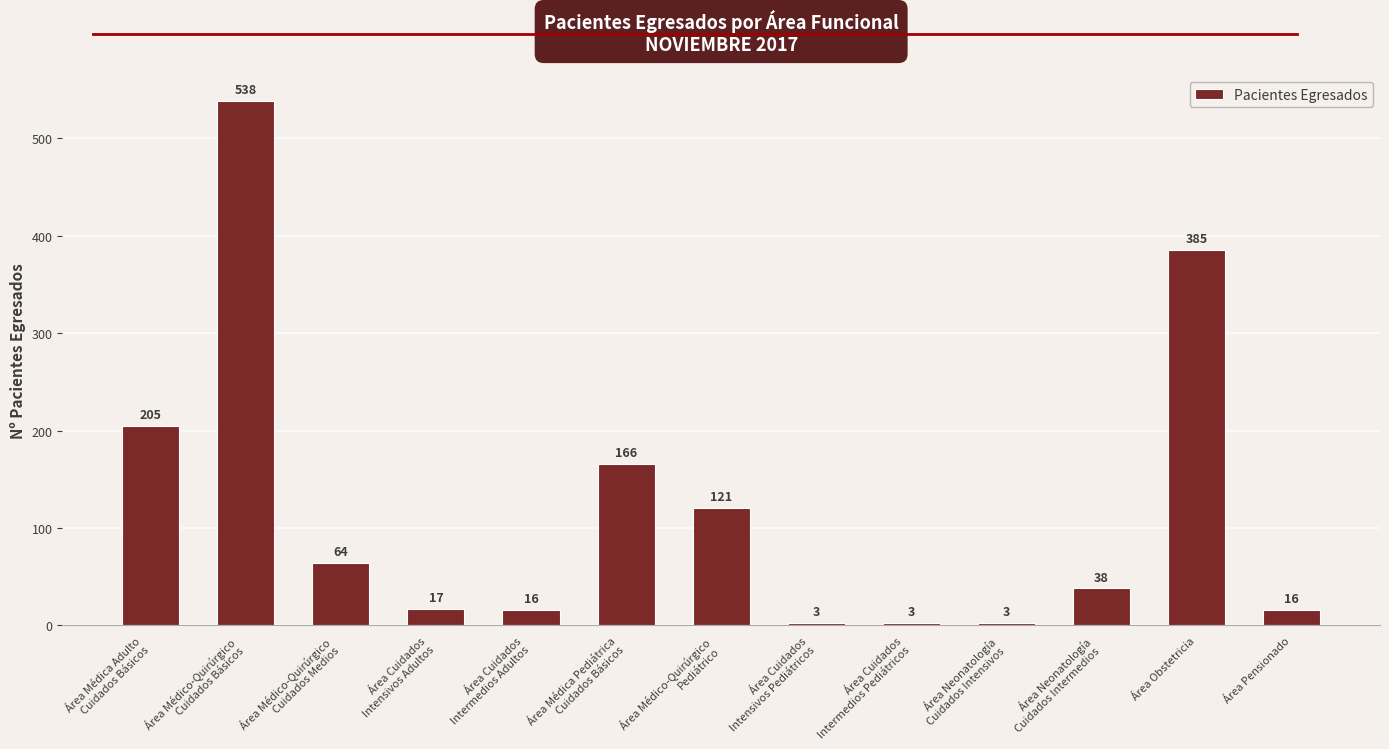

Read the value at Área Obstetricia, to the nearest 50.

400